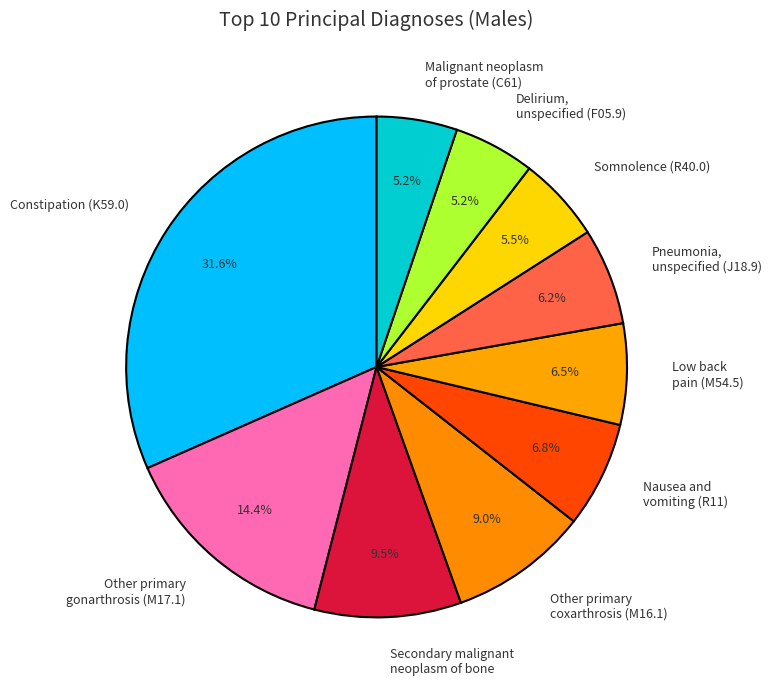

Is there any slice that represents more than half of the pie?

No